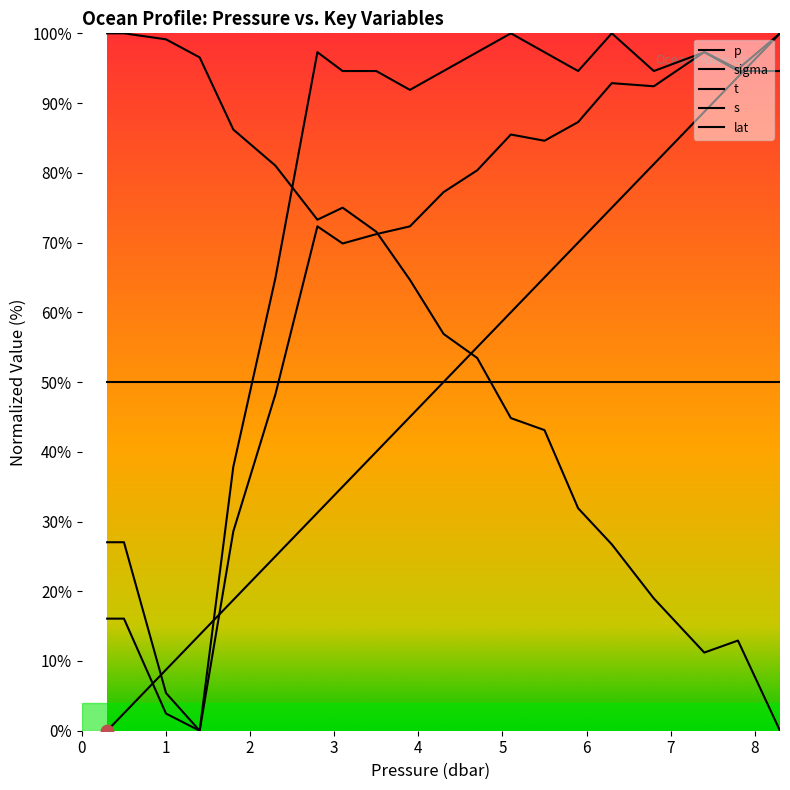

Which series has the largest Y range (max minus min)?

p